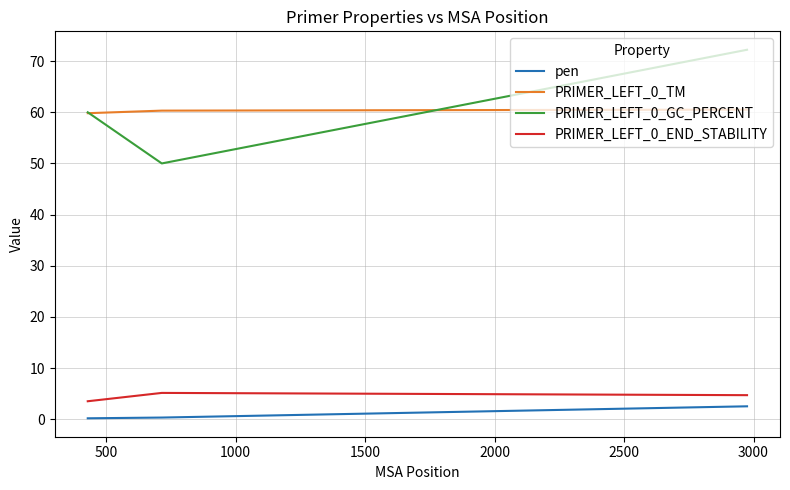

How many distinct data groups are displayed?

4